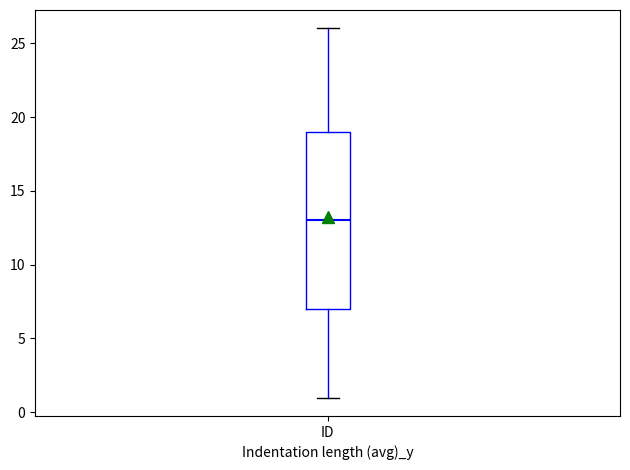

Transcribe this box plot: give where the median line is, the range the box spans, and where the two whiskers end, as read against the y-axis. The values are not printed on the chart, so give them approximately, as read against the axis.

median 13, box 7 to 19, whiskers 1 to 26